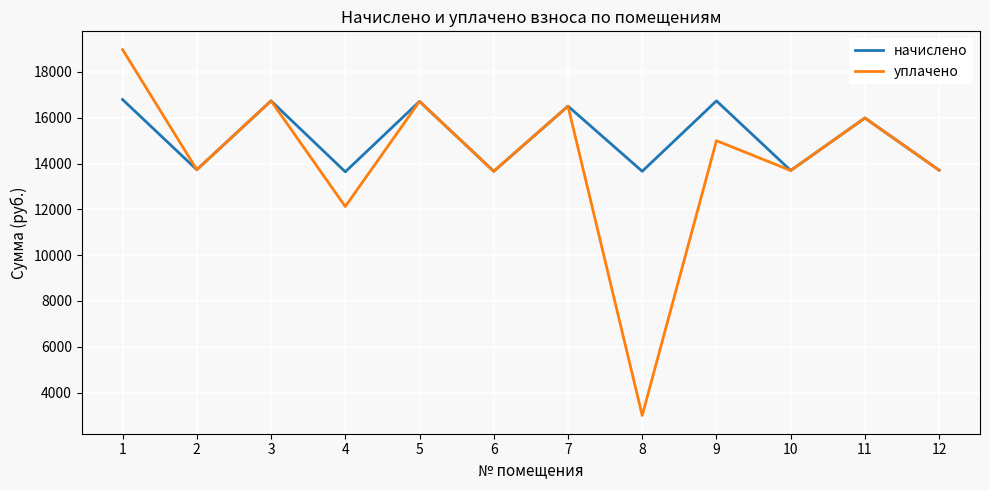

At which label is уплачено closest to 10988?

4